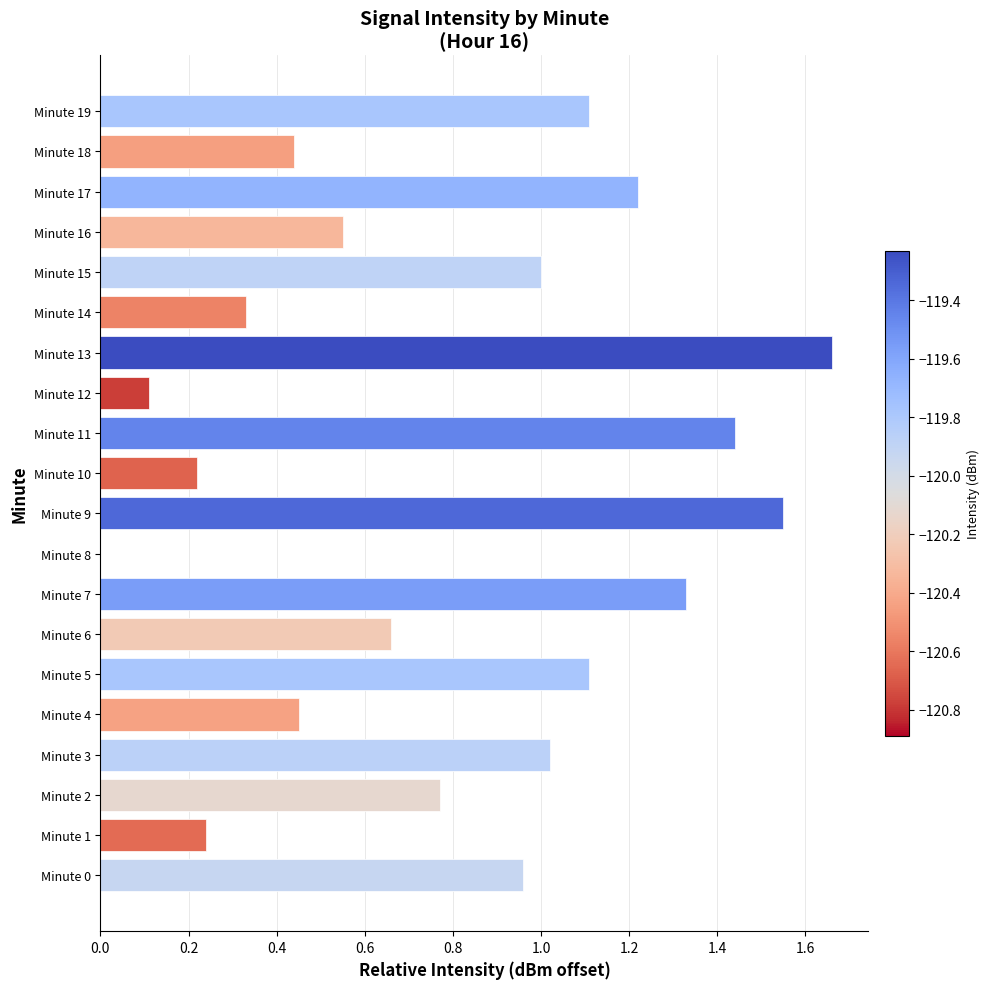

What is the sum of all values?

16.2